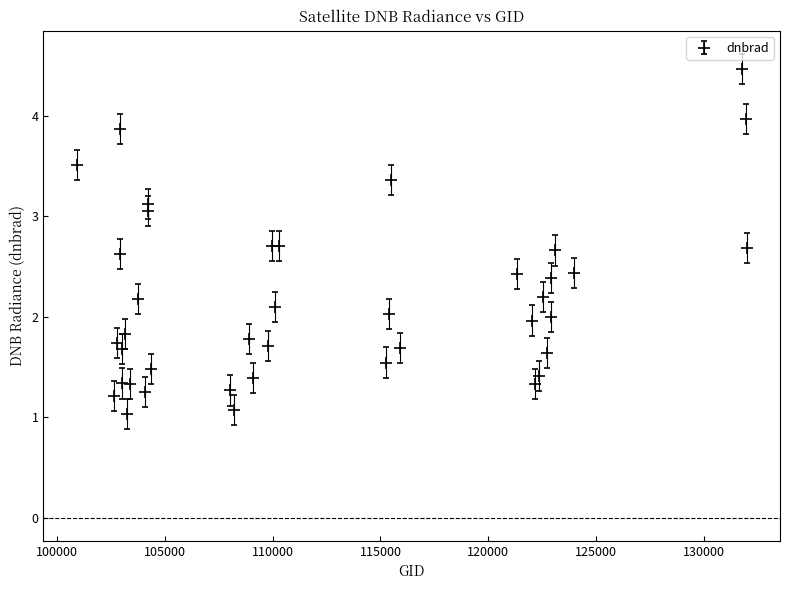

What is the smallest value displayed?

1.0